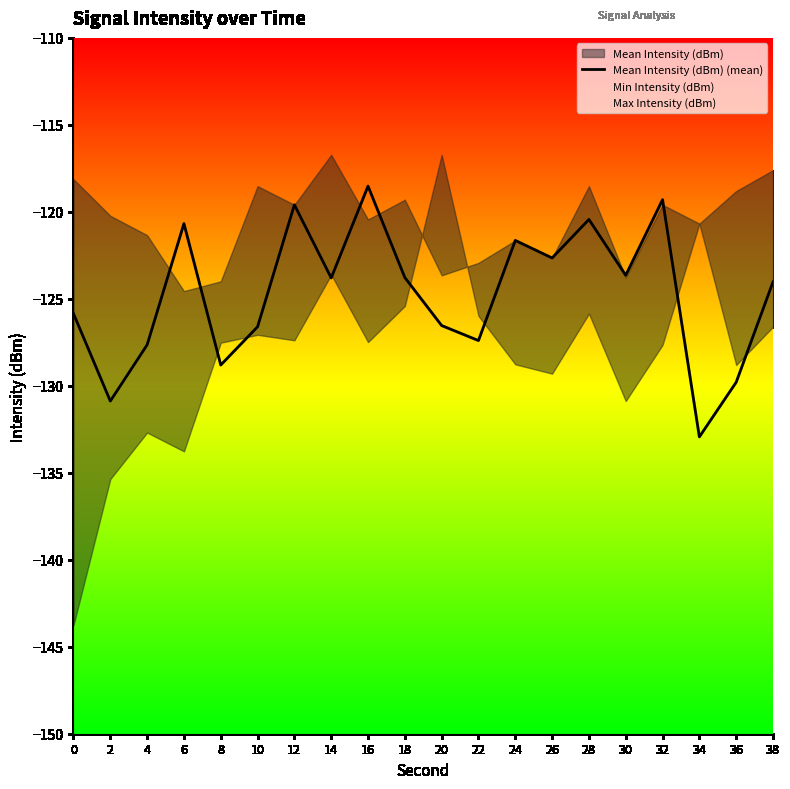

Does the chart have visible grid lines?

No